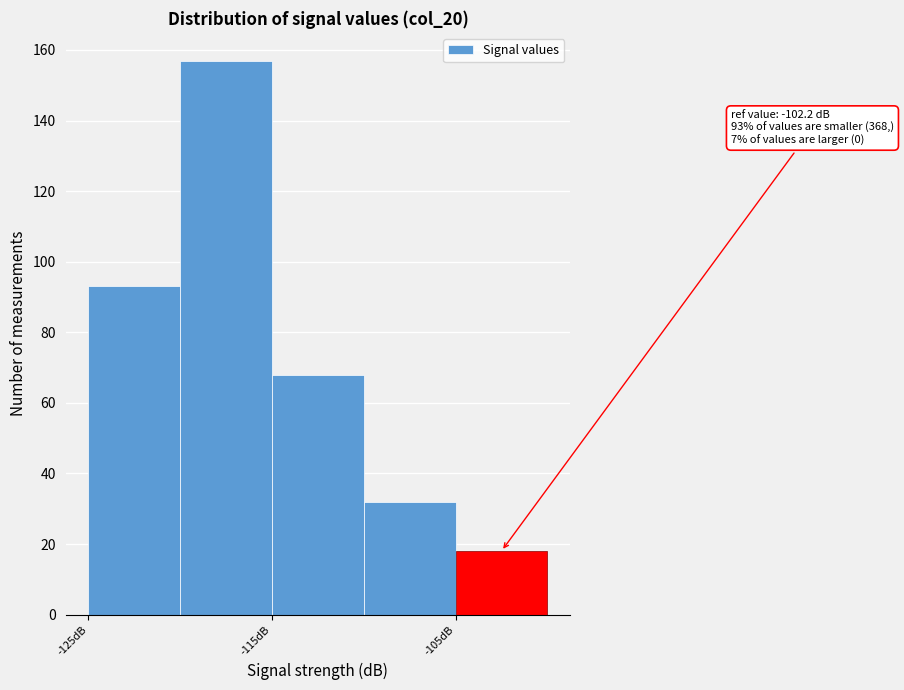

Which range on the x-axis has the tallest bar?

-120 to -115